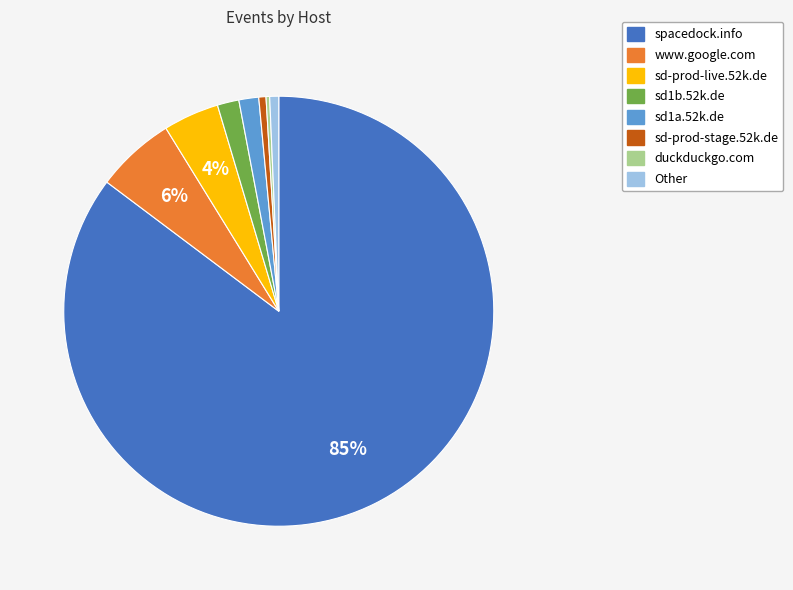

The spacedock.info slice represents 85% of the pie. True or false?

True